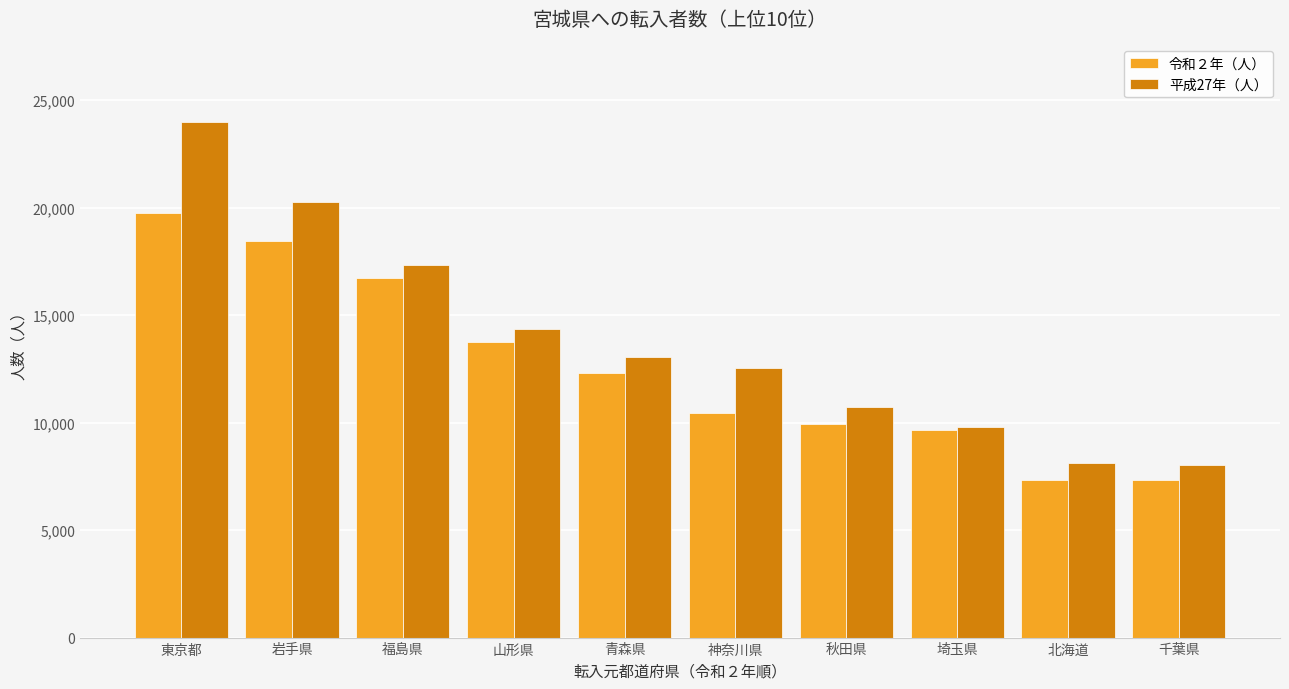

Rank the series at 山形県 from lowest to highest value.

令和２年（人）, 平成27年（人）